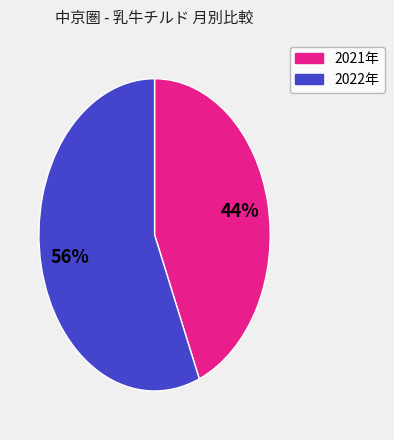

Does any single category account for the majority?

Yes